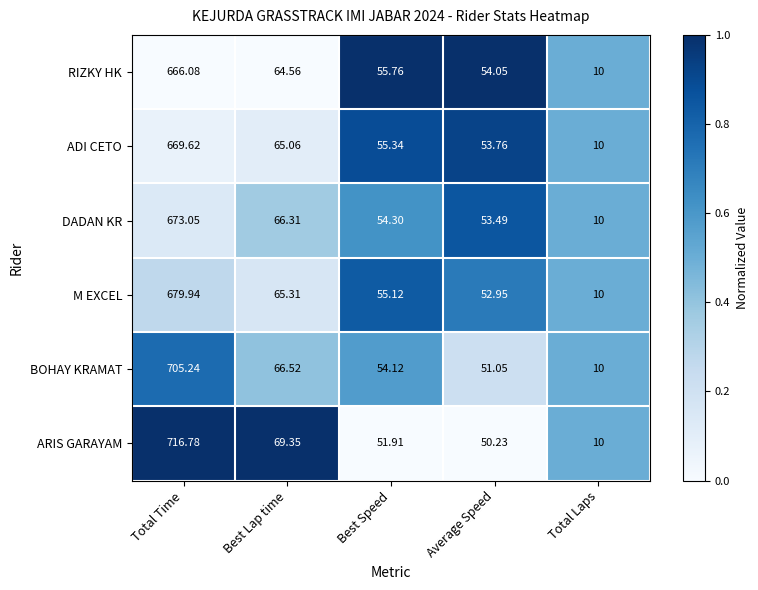

Rank the series by their maximum value, from lowest to highest.

RIZKY HK, ADI CETO, DADAN KR, M EXCEL, BOHAY KRAMAT, ARIS GARAYAM